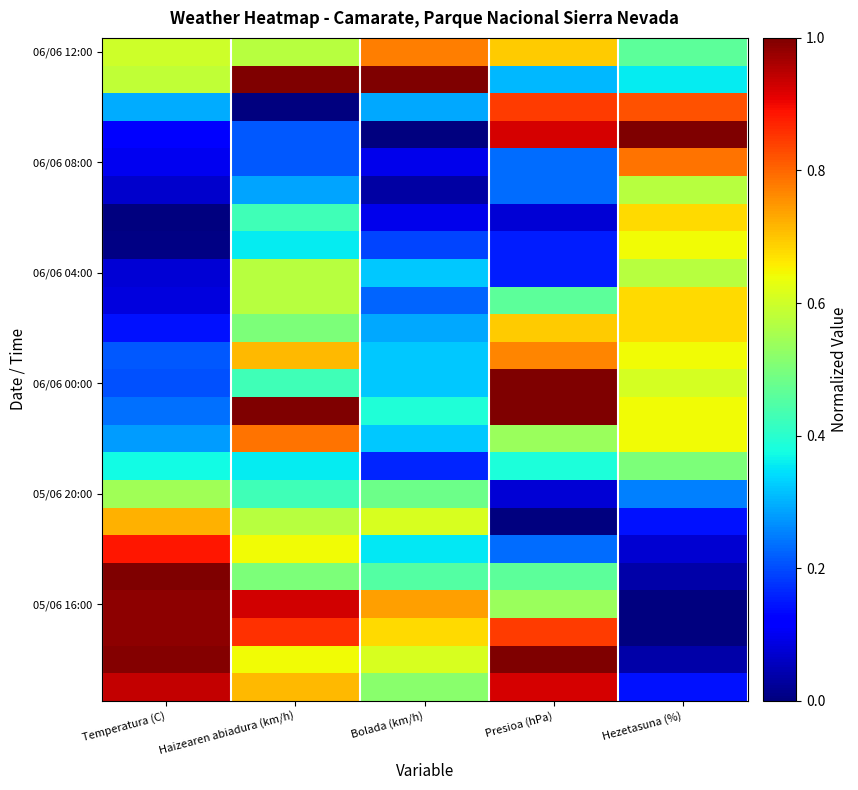

Which label corresponds to the largest value in the chart?

Haizearen abiadura (km/h)